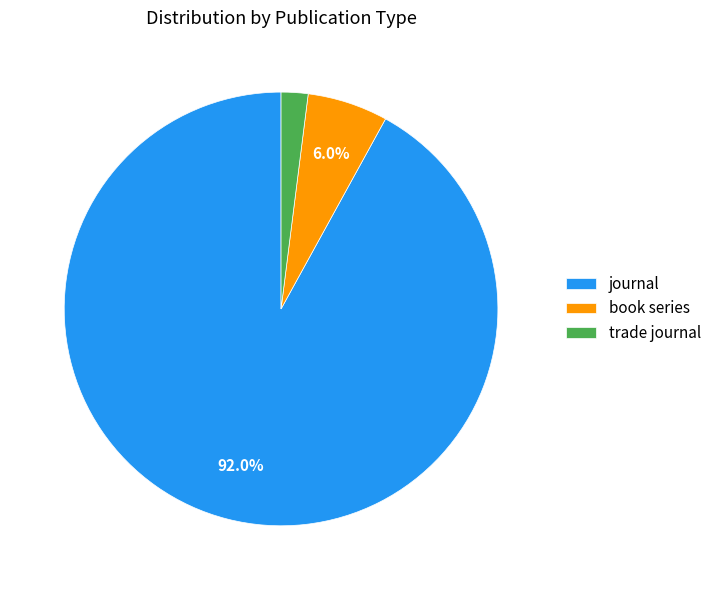

Rank the categories by value from highest to lowest.

journal, book series, trade journal